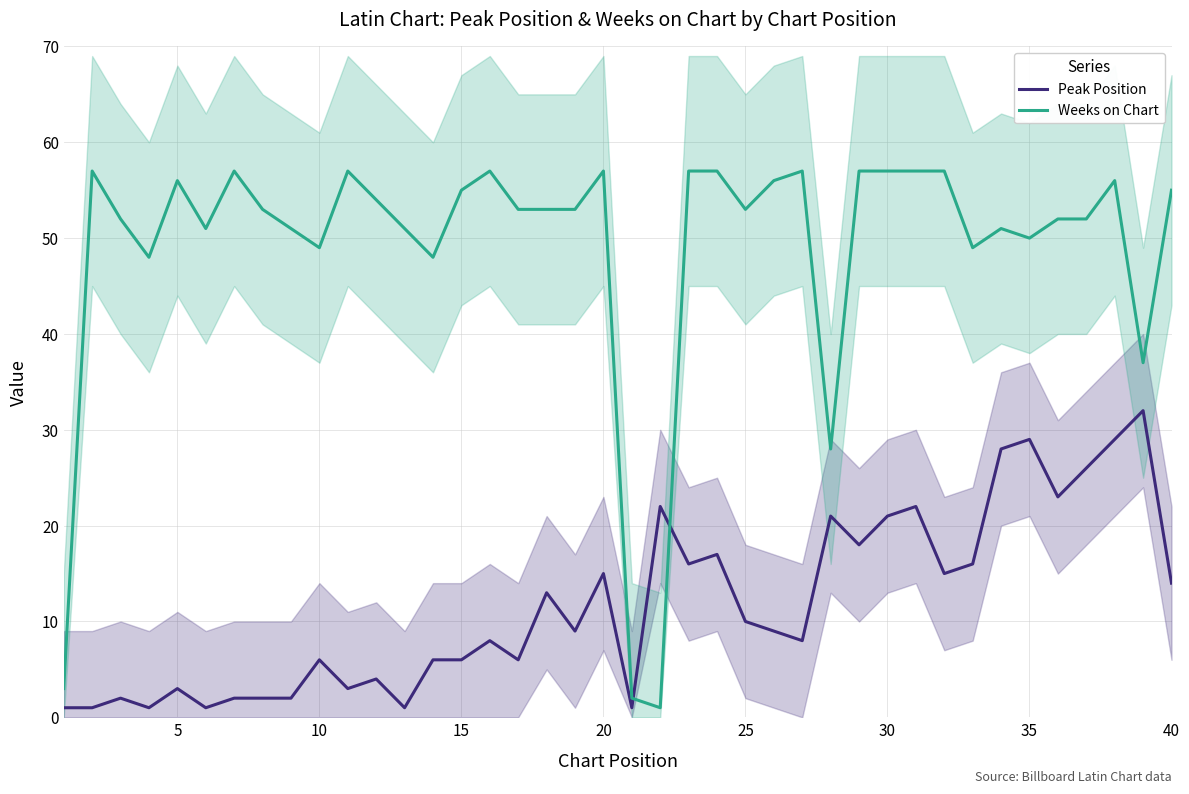

Reading left to right, transcribe all the data shown in this chart.

Peak Position: 1	1	2	1	3	1	2	2	2	6	3	4	1	6	6	8	6	13	9	15	1	22	16	17	10	9	8	21	18	21	22	15	16	28	29	23	26	29	32	14
Weeks on Chart: 3	57	52	48	56	51	57	53	51	49	57	54	51	48	55	57	53	53	53	57	2	1	57	57	53	56	57	28	57	57	57	57	49	51	50	52	52	56	37	55